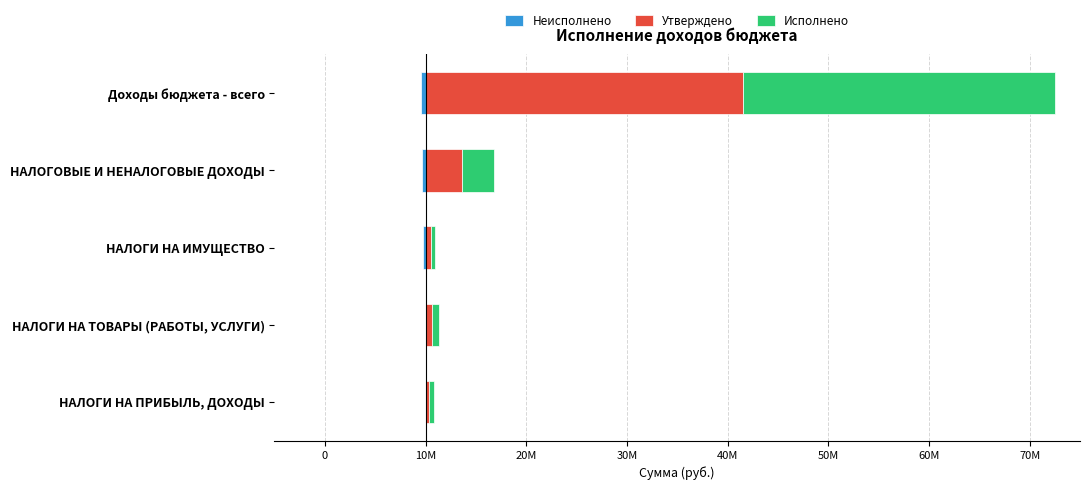

Which series has the largest range (max minus min)?

Утверждено